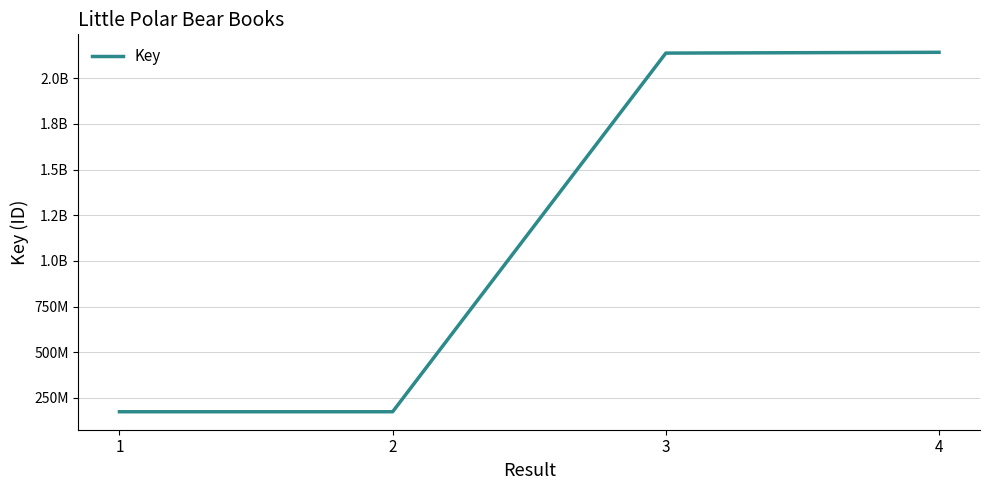

Rank the categories by value from lowest to highest.

1, 2, 3, 4